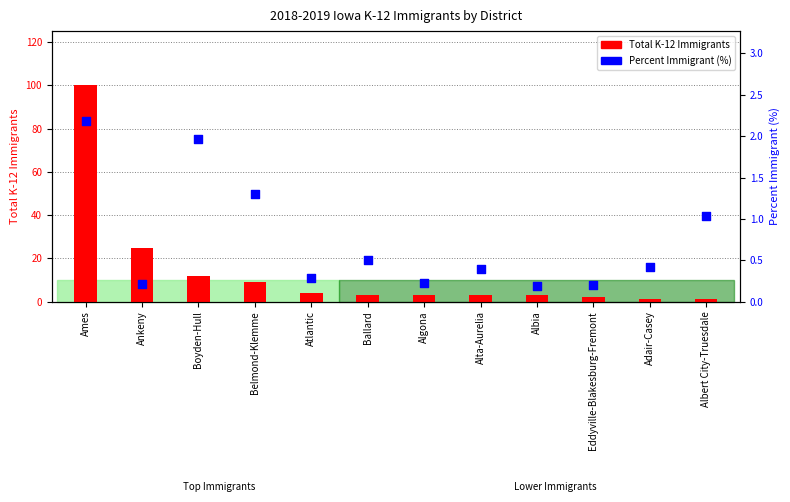

At how many categories does at least one series exceed 12?

2